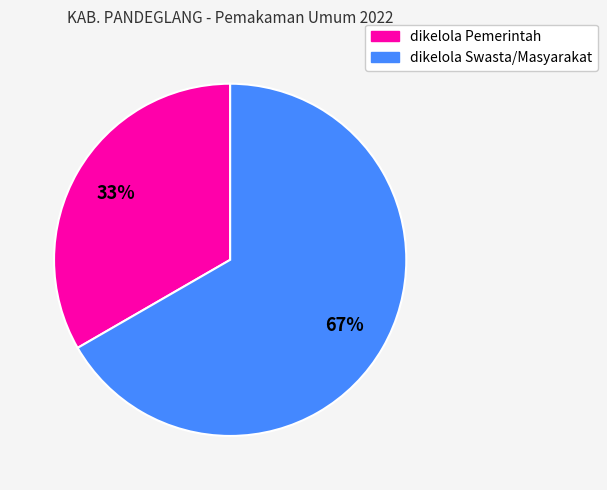

Count the number of slices in the pie.

2